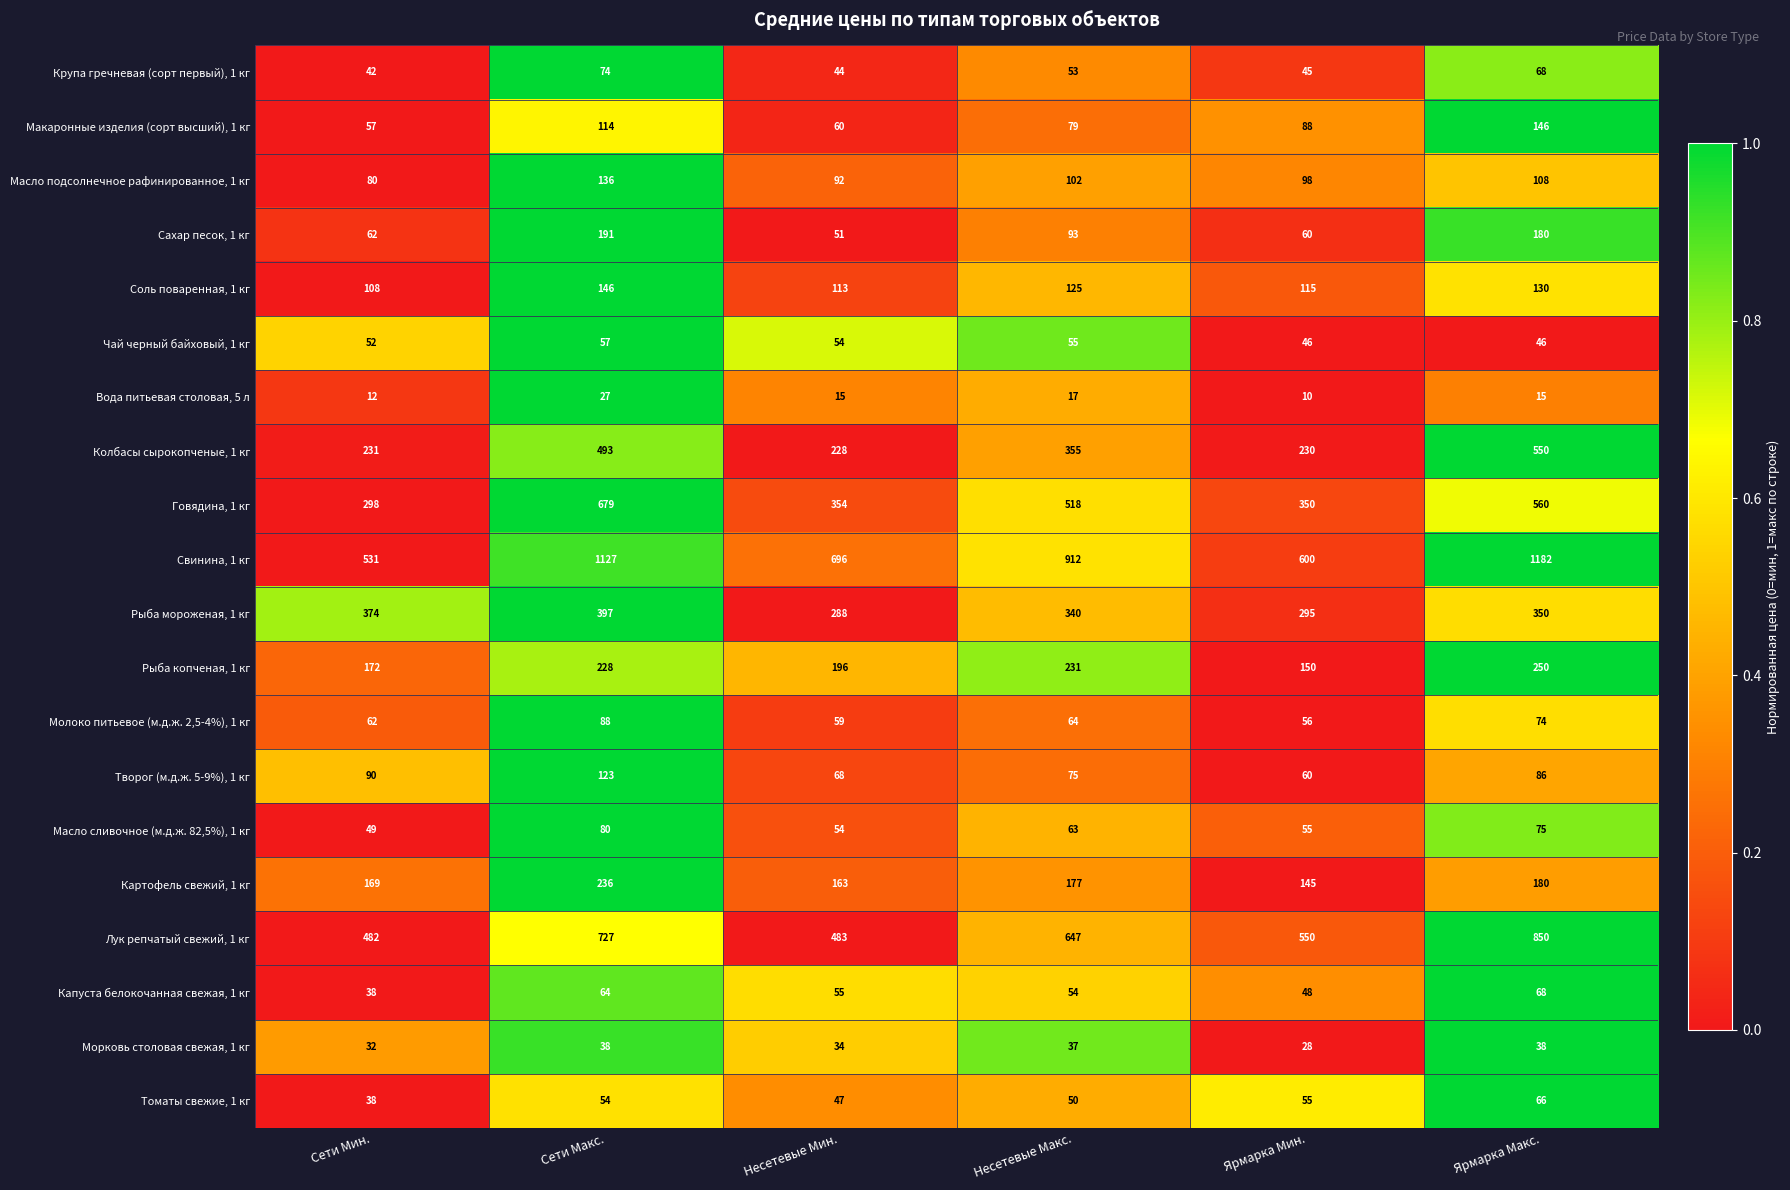

At how many categories does at least one series exceed 473?

6